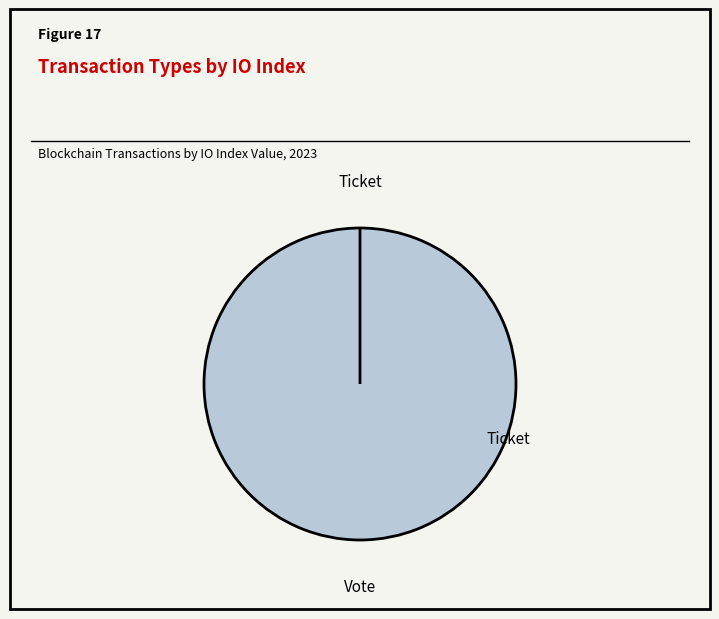

True or false: Vote accounts for 100% of the total.

True